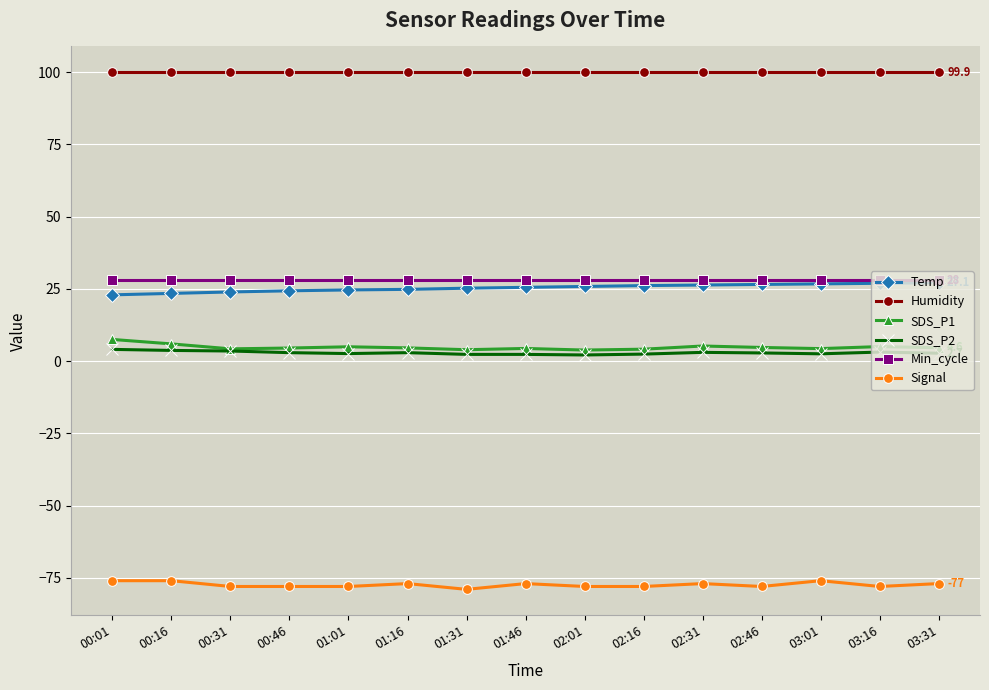

True or false: SDS_P1 has more than 2 interior local peaks.

True